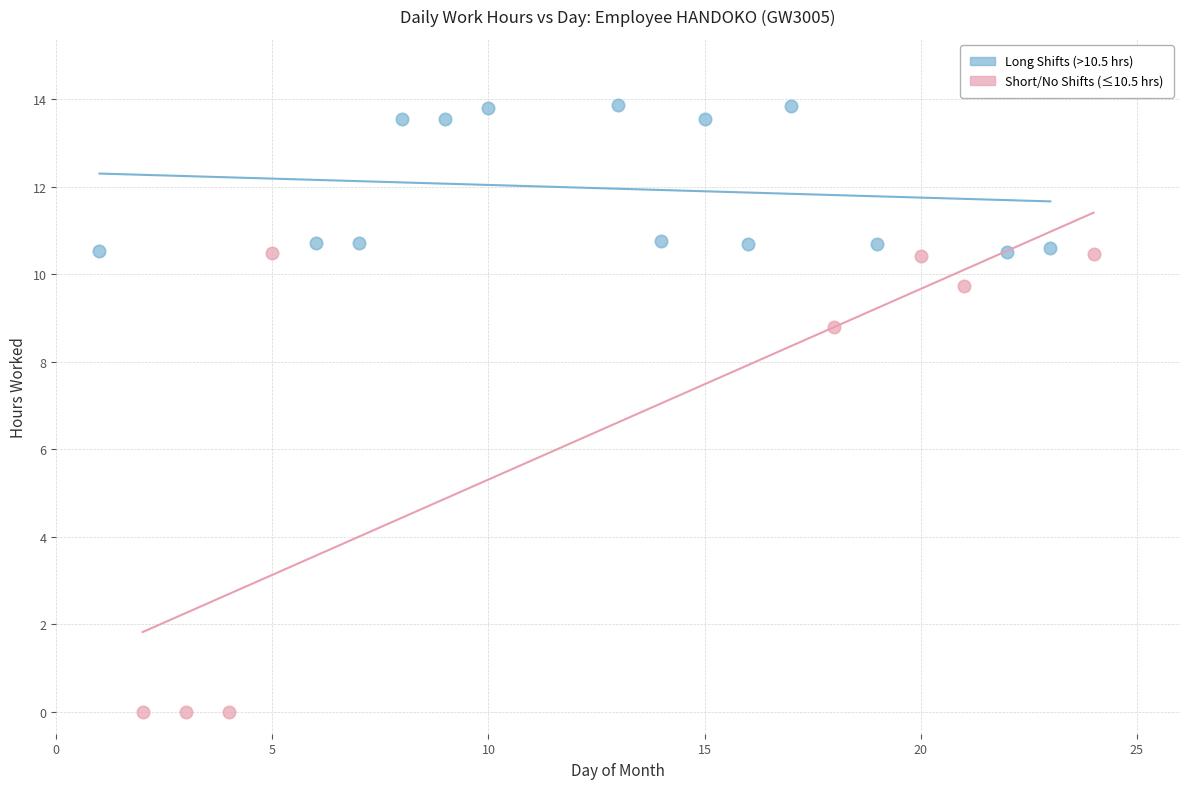

Which series reaches the minimum Y coordinate?

Short/No Shifts (≤10.5 hrs)